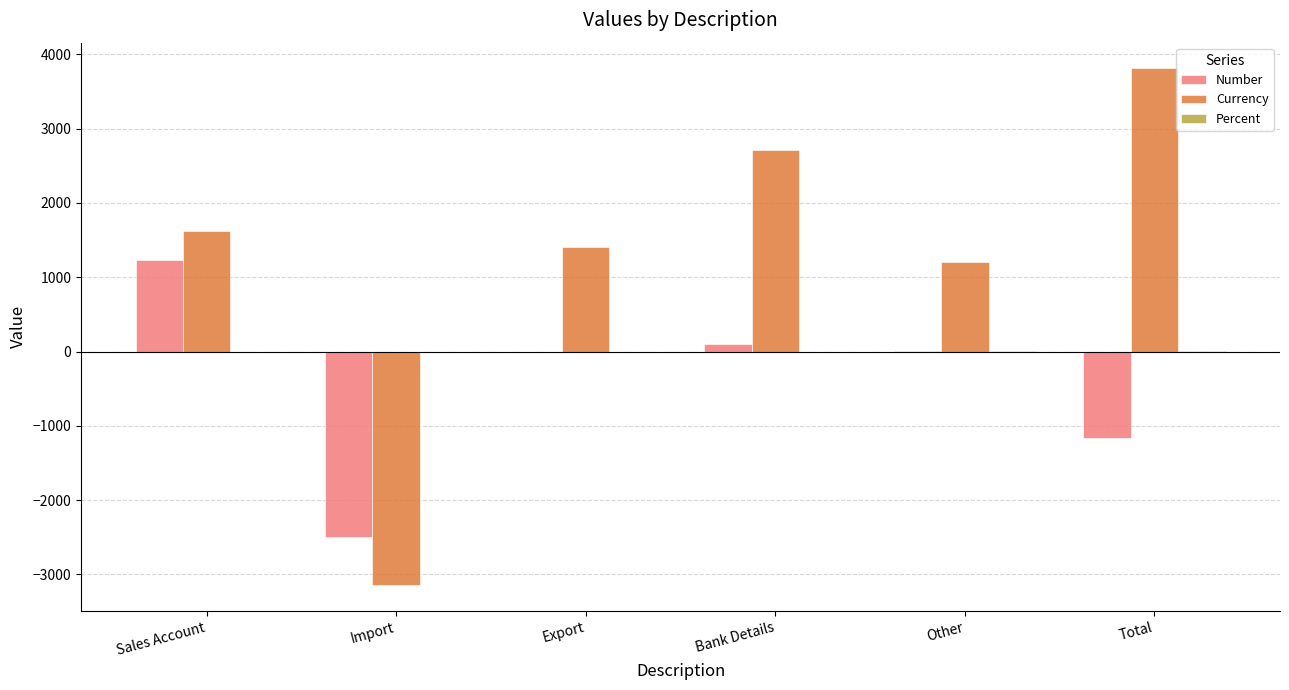

Which series has the largest total across all categories?

Currency